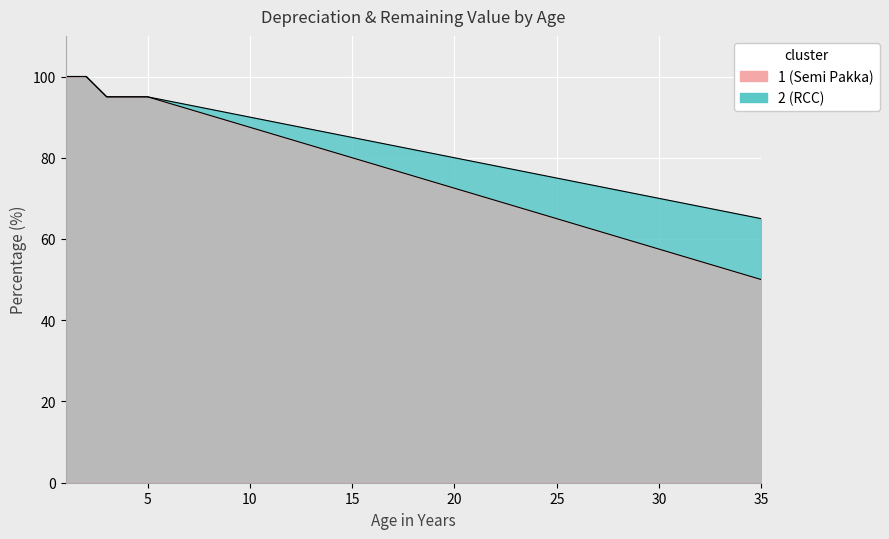

True or false: RCC_remaining has a value of 26.8 at 30.

False